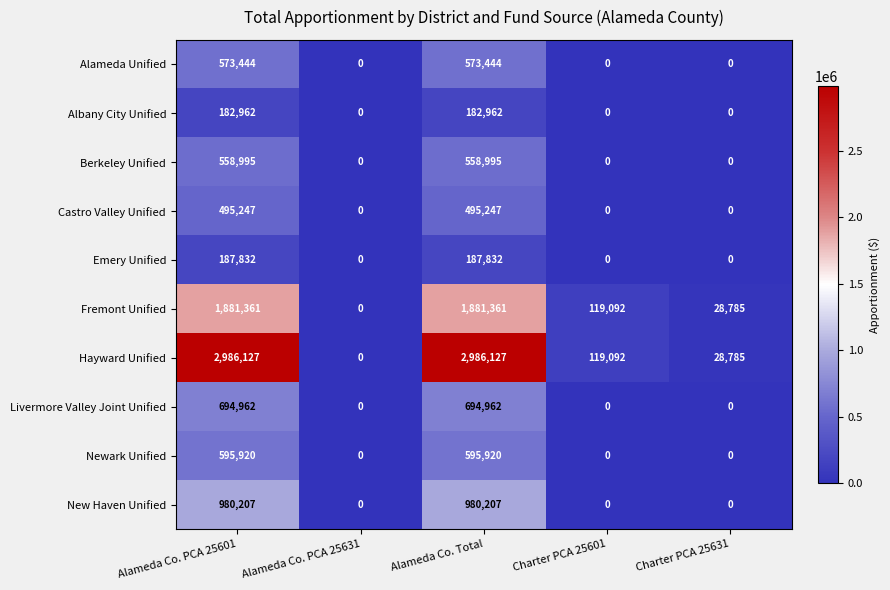

How many data points does each series have?

5